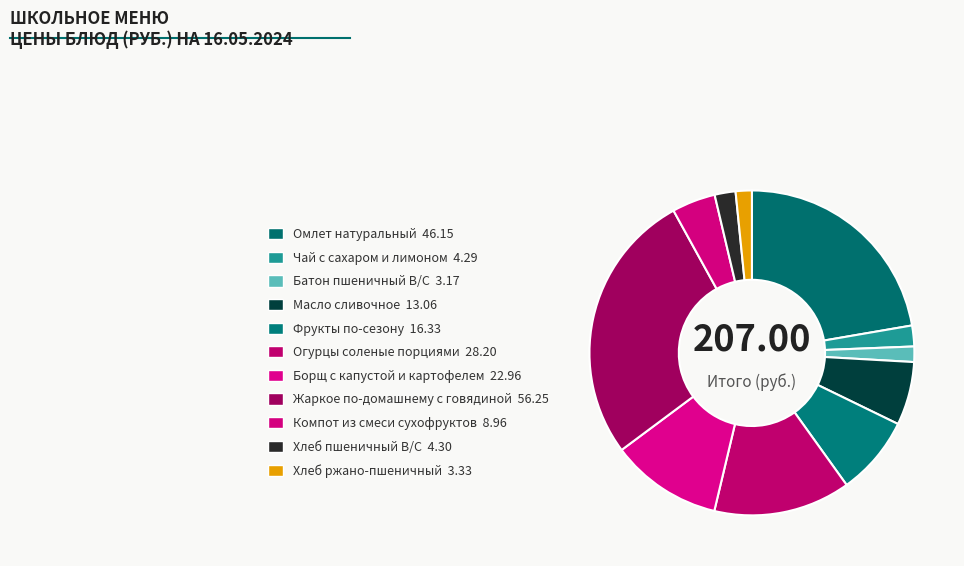

Is the sum of Батон пшеничный В/С and Масло сливочное greater than half?

No